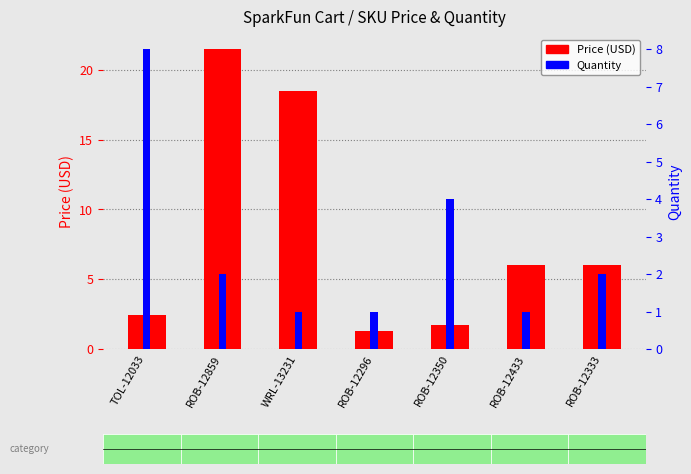

Which has a higher value, ROB-12433 or ROB-12350?

ROB-12433